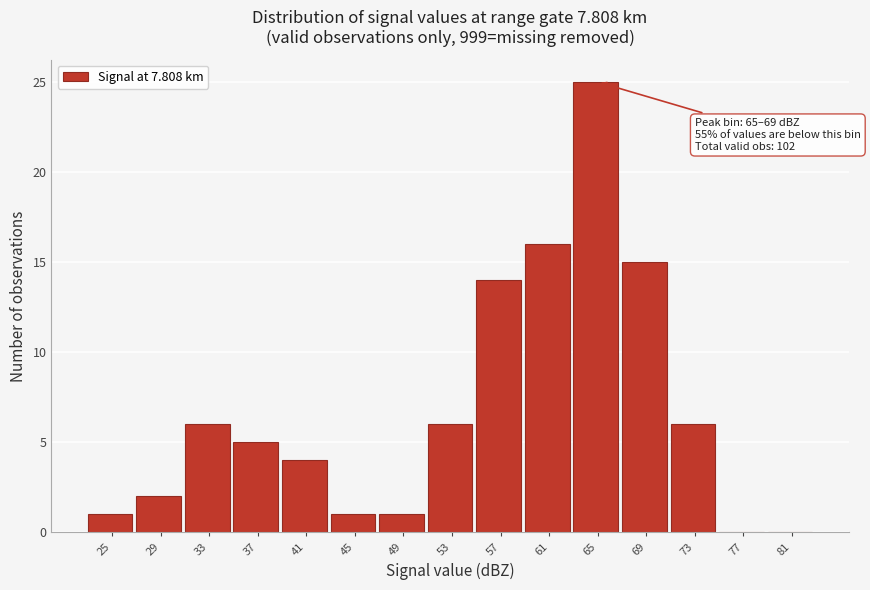

Reading right to left, list all the values displayed in this chart.

81=0	77=0	73=6	69=15	65=25	61=16	57=14	53=6	49=1	45=1	41=4	37=5	33=6	29=2	25=1